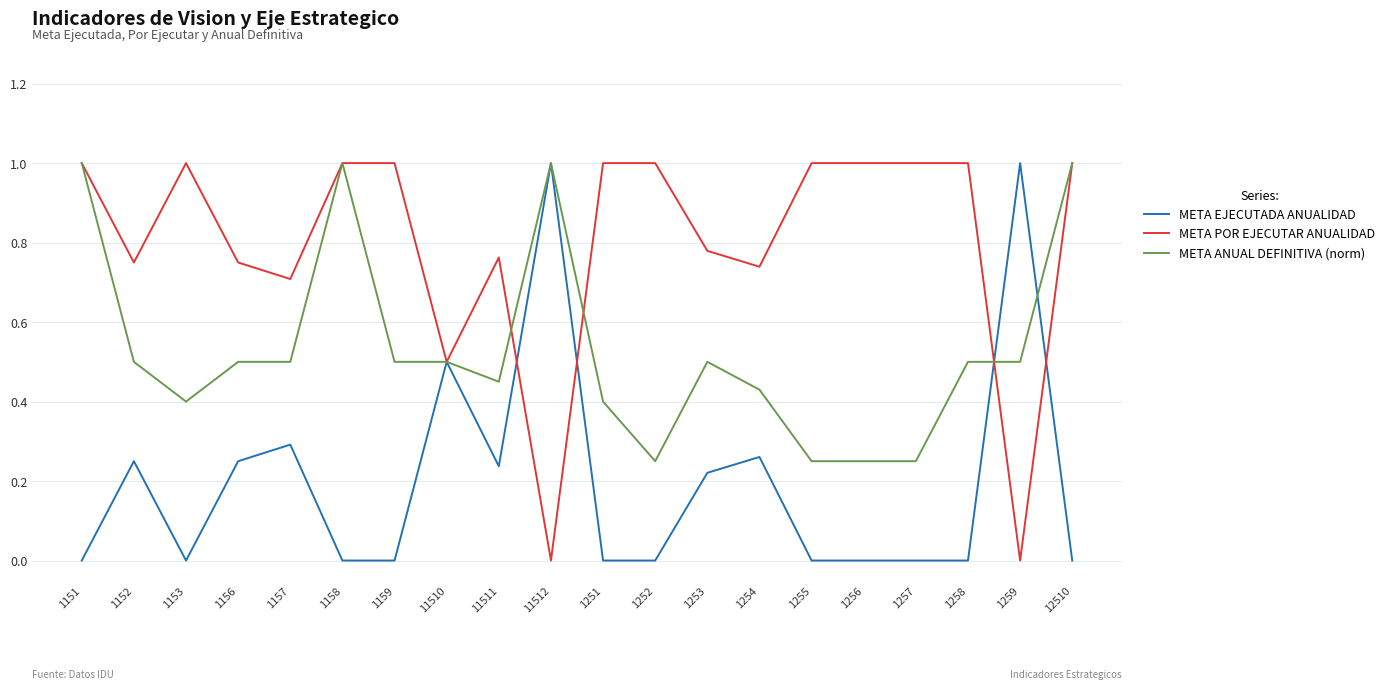

True or false: META POR EJECUTAR ANUALIDAD has a value of 0.7 at 1157.

True